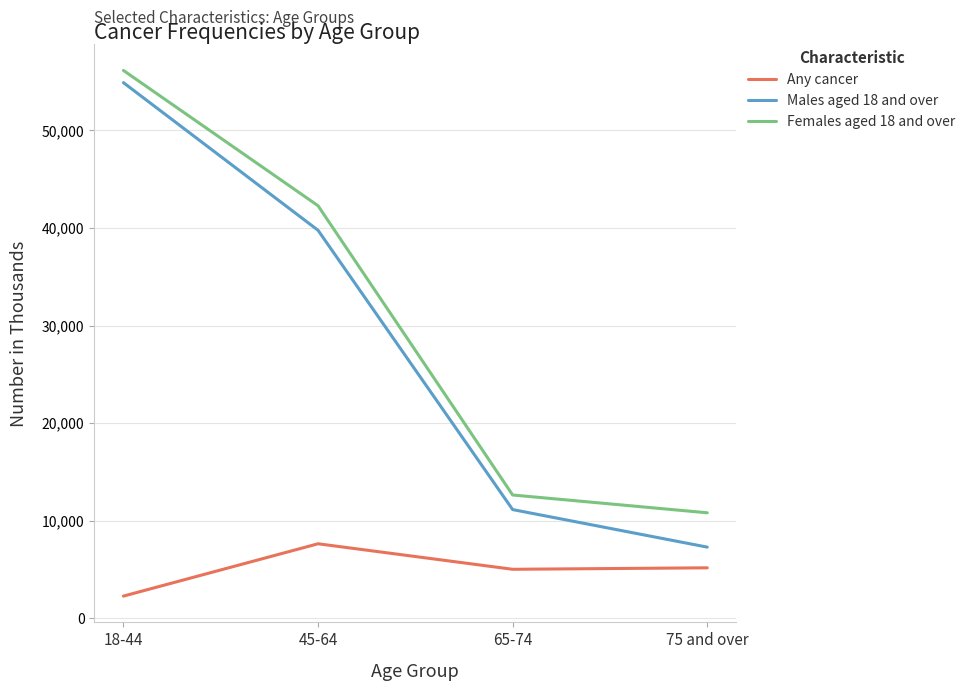

What is the difference between the maximum and minimum values in the Females aged 18 and over series?

45338